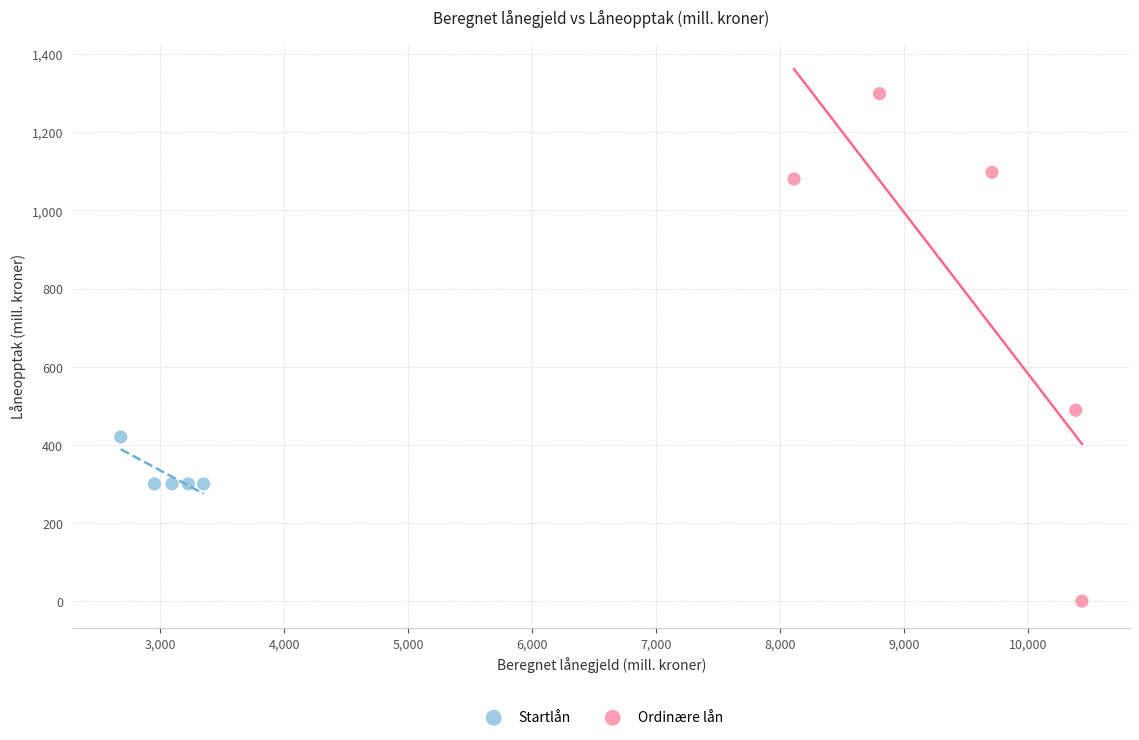

Which series contains the highest Y value?

Ordinære lån